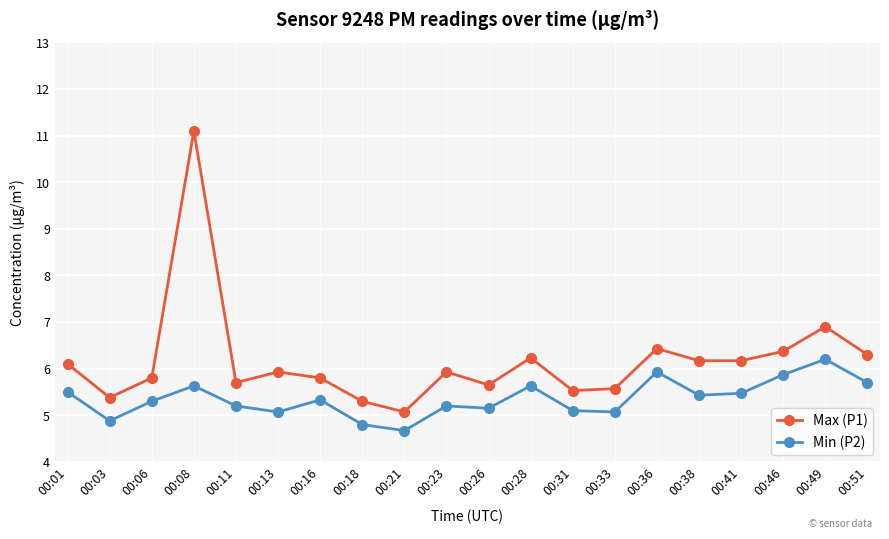

What is the difference between the highest and lowest values at 00:08?

5.5